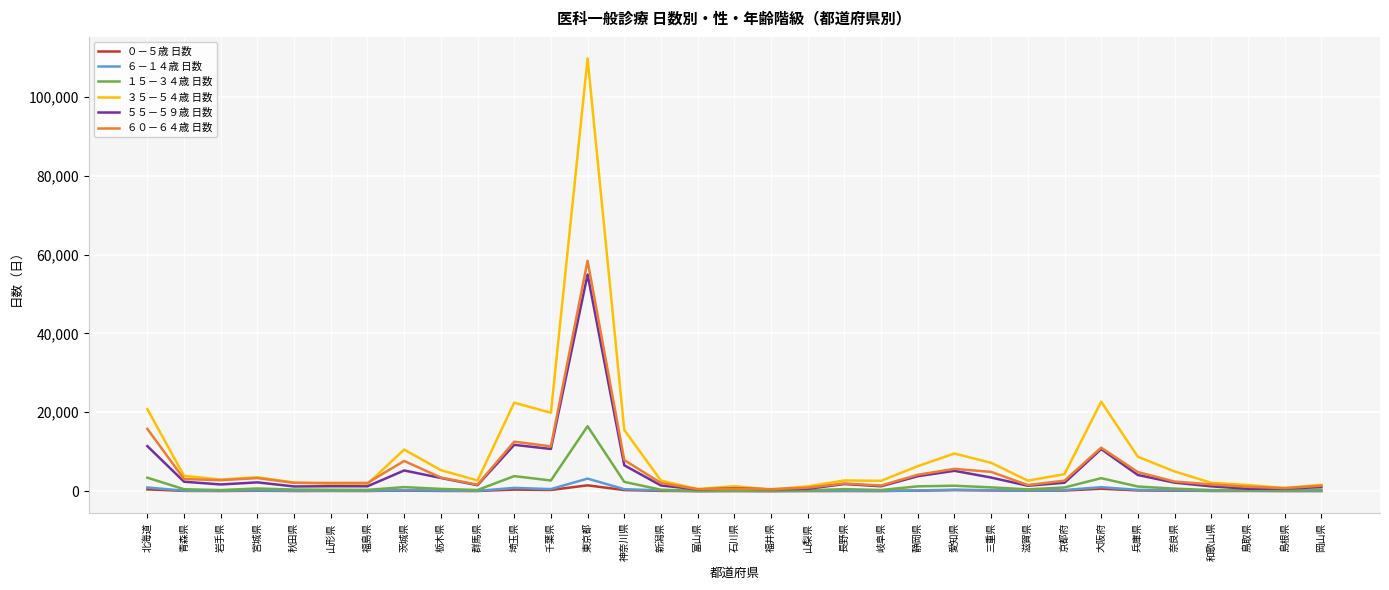

True or false: ３５－５４歳 日数 has more than 2 interior local peaks.

True